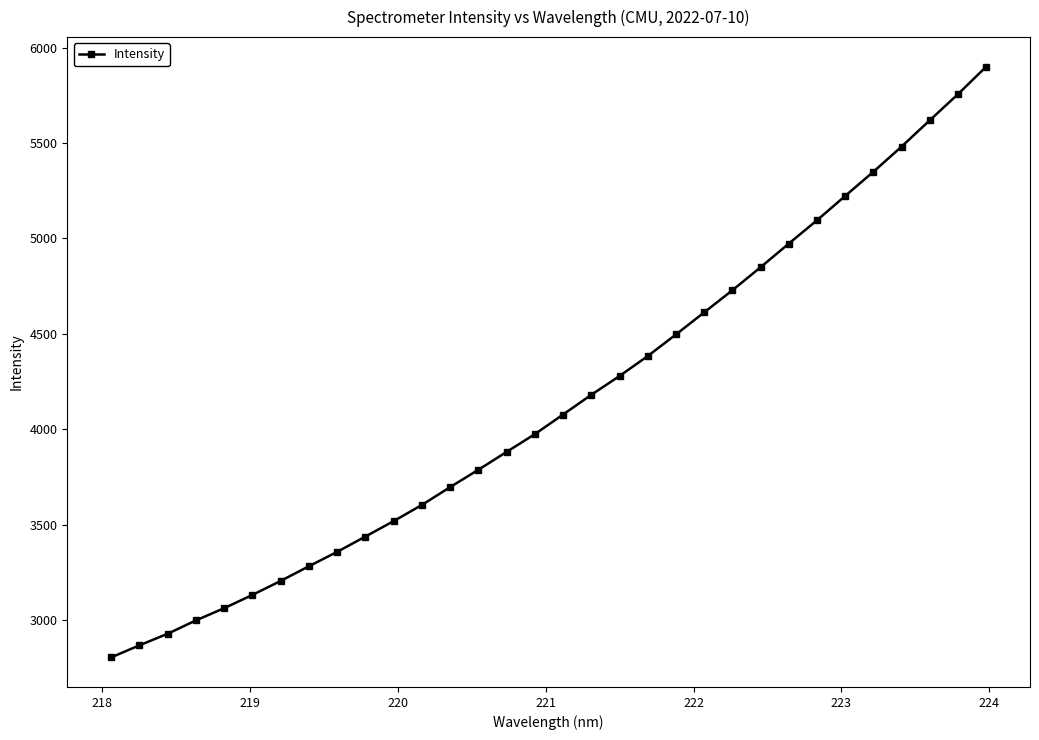

What is the sum of all values?

132529.7